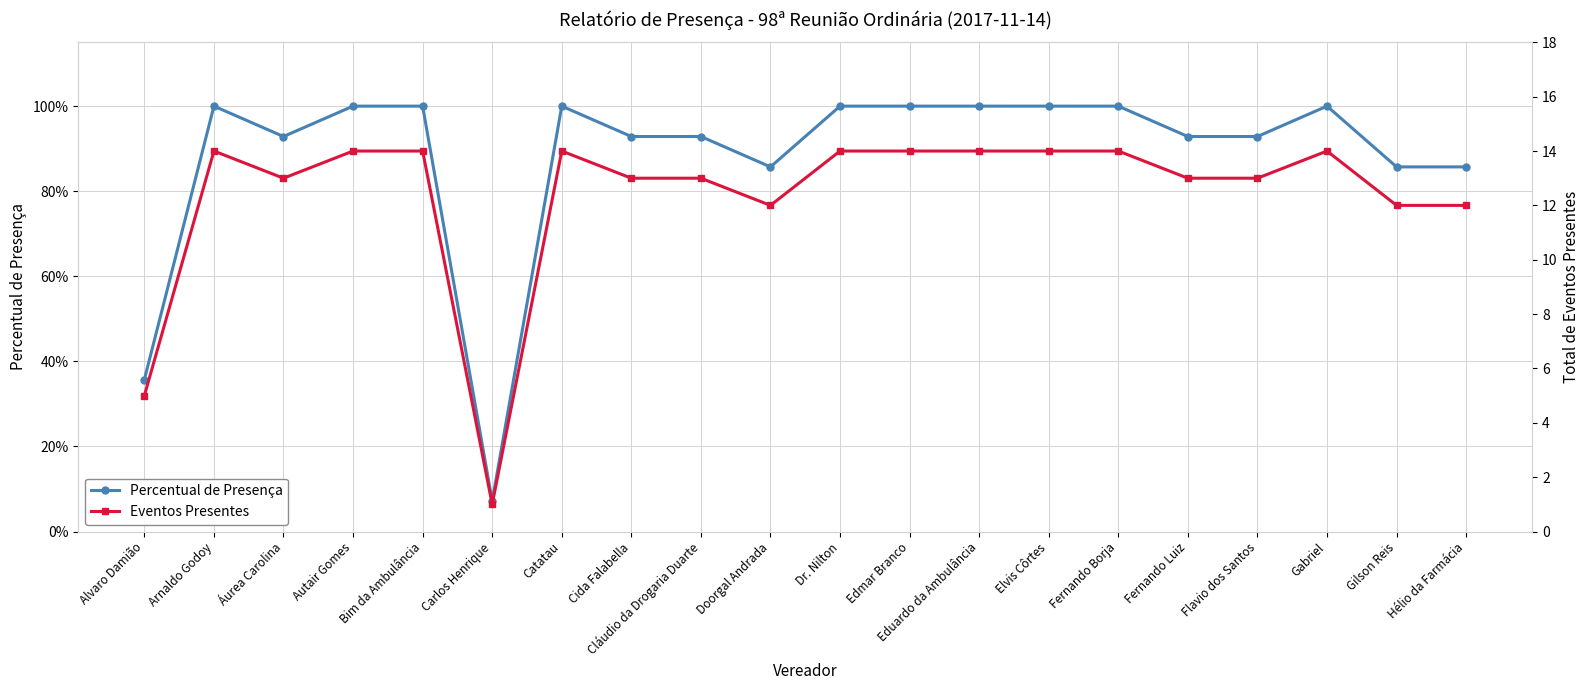

What is the difference between the Percentual de Presença values at Áurea Carolina and Bim da Ambulância?

0.1